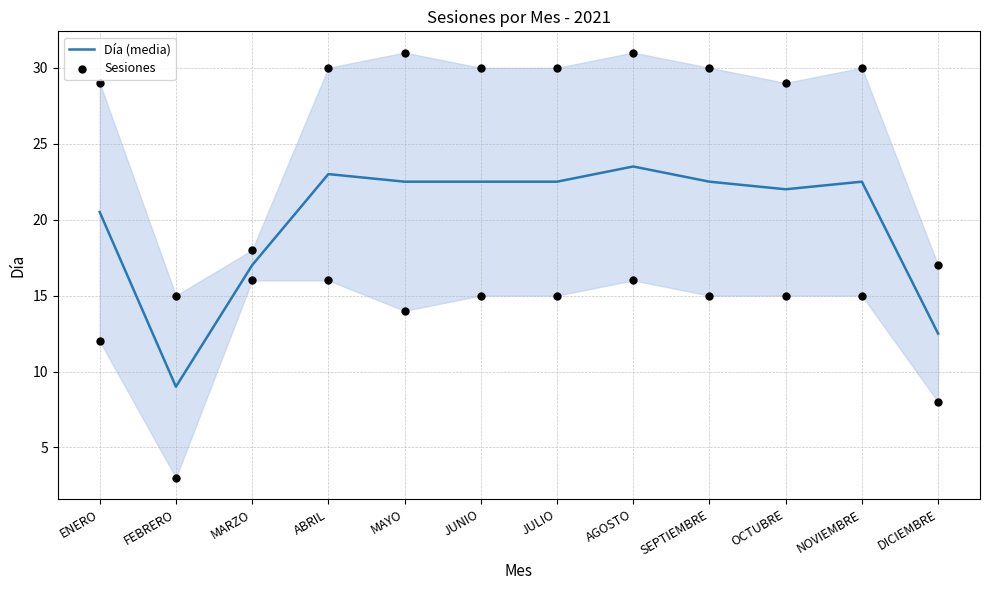

Which has a higher value, MARZO or ENERO?

ENERO